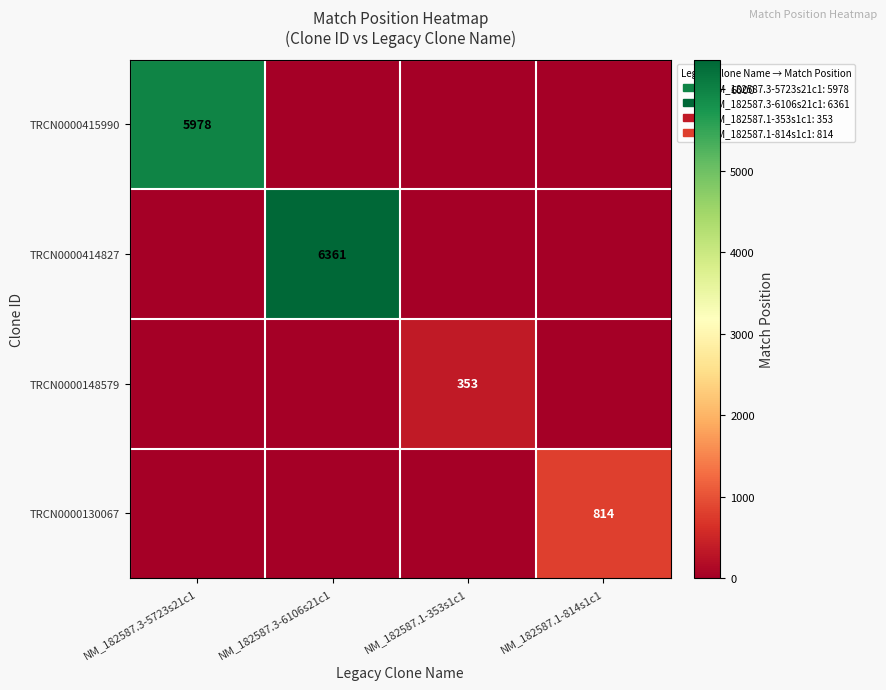

At how many categories does at least one series exceed 3175?

2